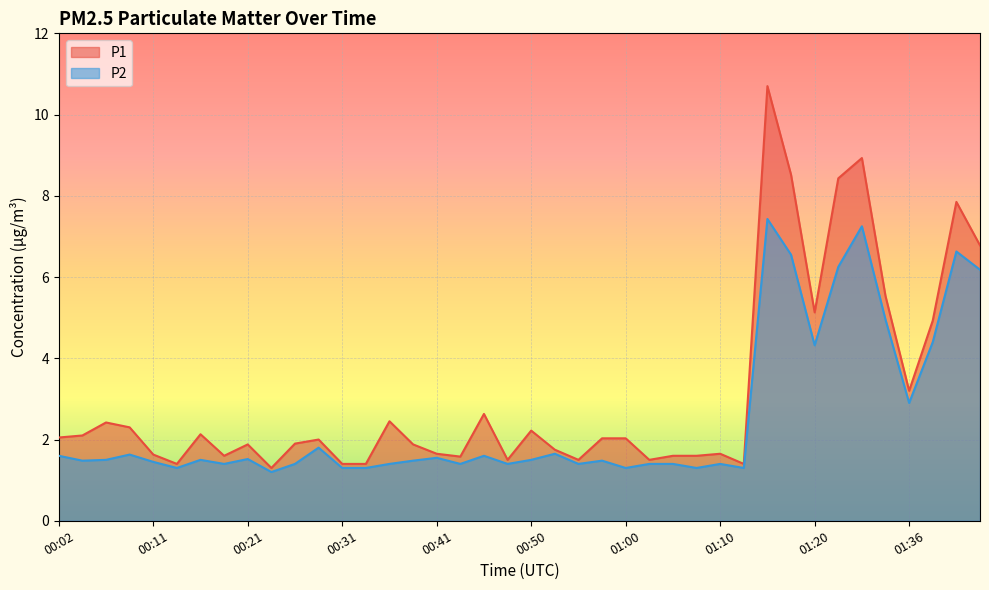

True or false: P2 has more than 1 points higher than both neighbors.

True